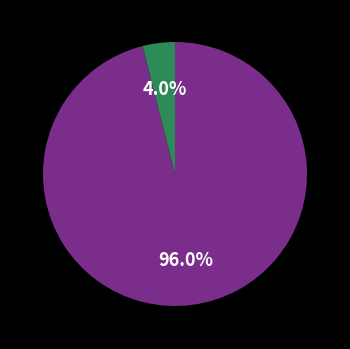

Does any single category account for the majority?

Yes